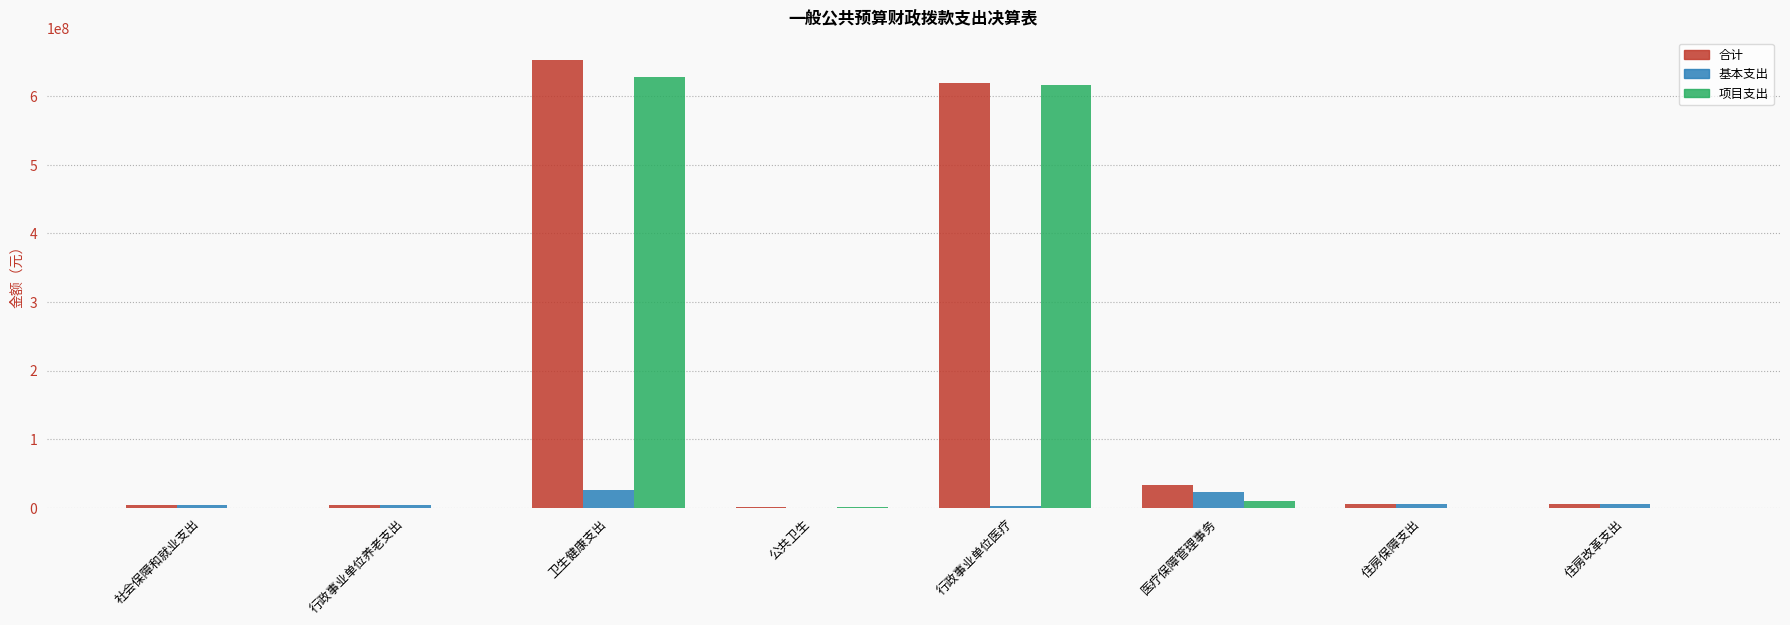

At which label is 合计 closest to 327070804?

行政事业单位医疗